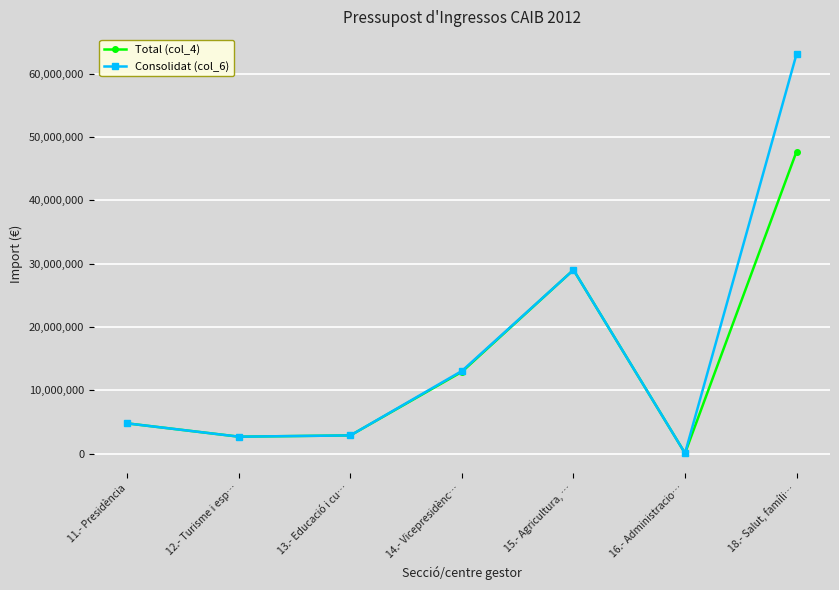

What is the label of the 4th point from the left?

14.- Vicepresidènc…